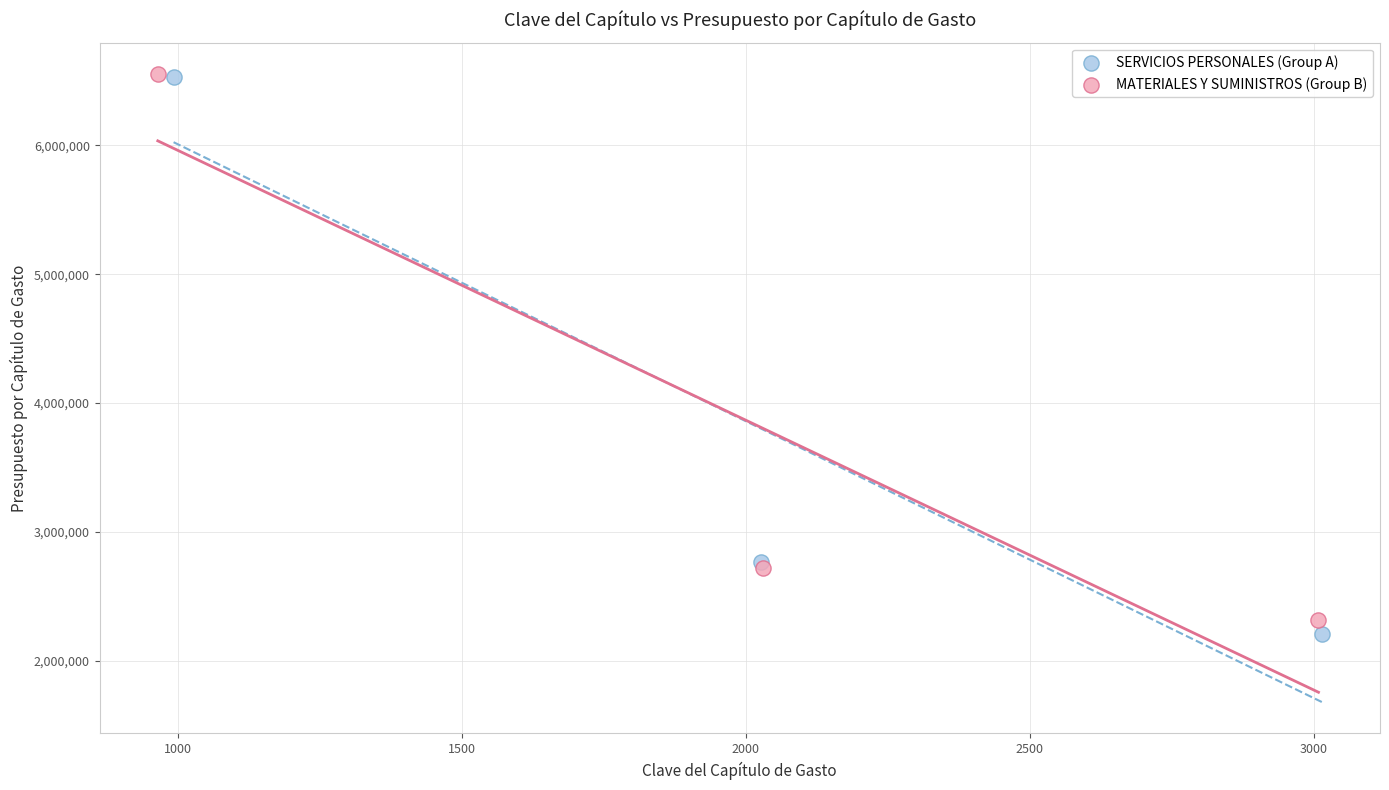

Which series has the widest spread of Y values?

SERVICIOS PERSONALES (Group A)